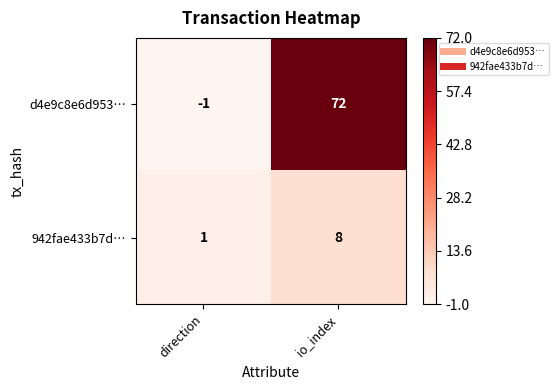

Rank the series at direction from highest to lowest value.

942fae433b7d…, d4e9c8e6d953…